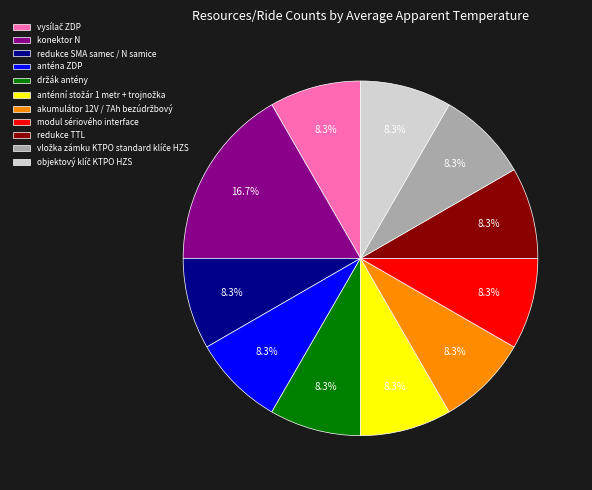

Is there any slice that represents more than half of the pie?

No